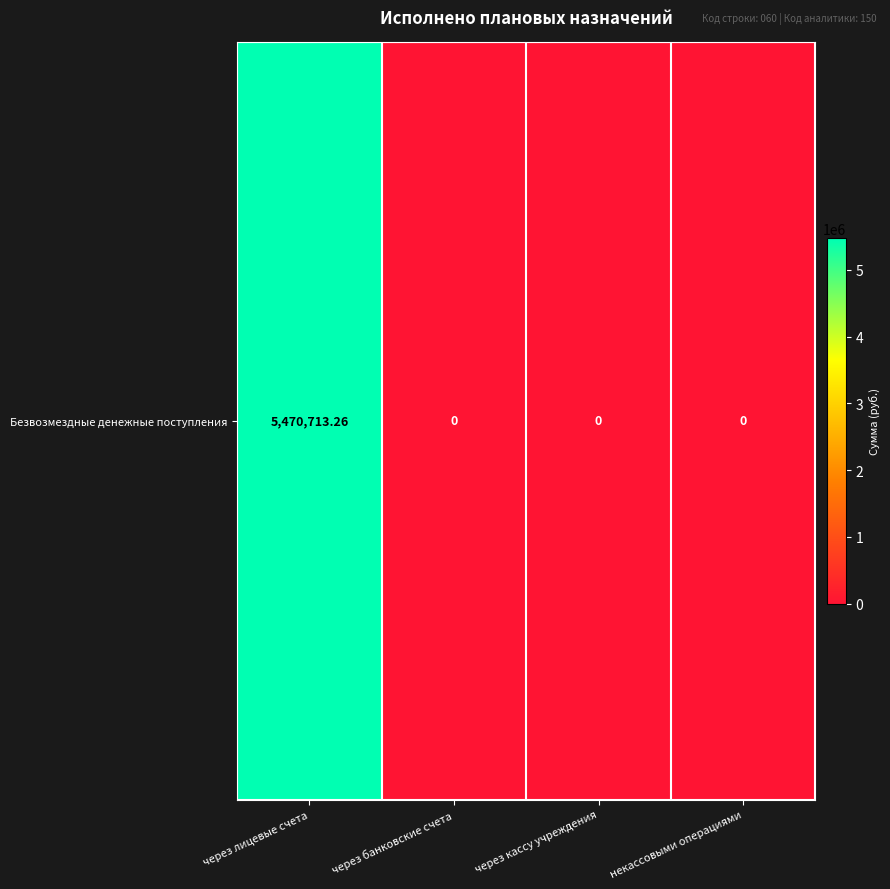

What is the maximum value shown in the chart?

5470713.3